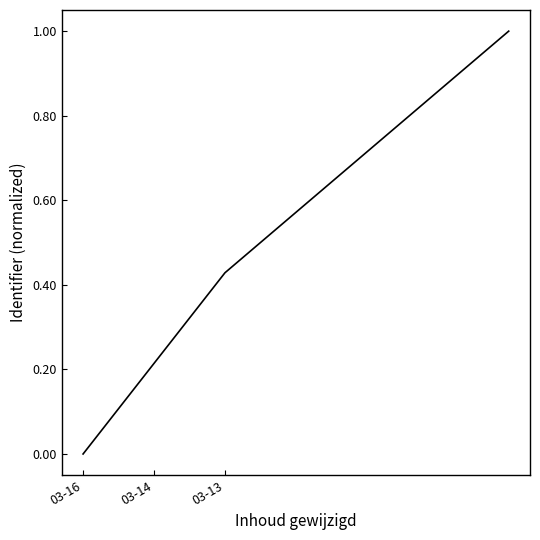

True or false: the data has more than 1 interior local peaks.

False